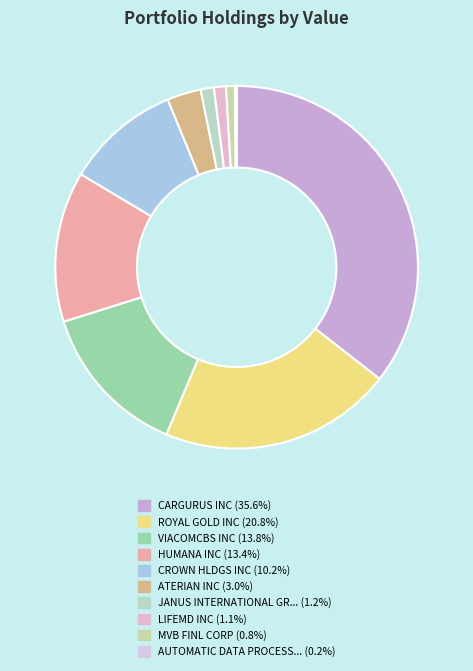

How many segments does this pie chart have?

10